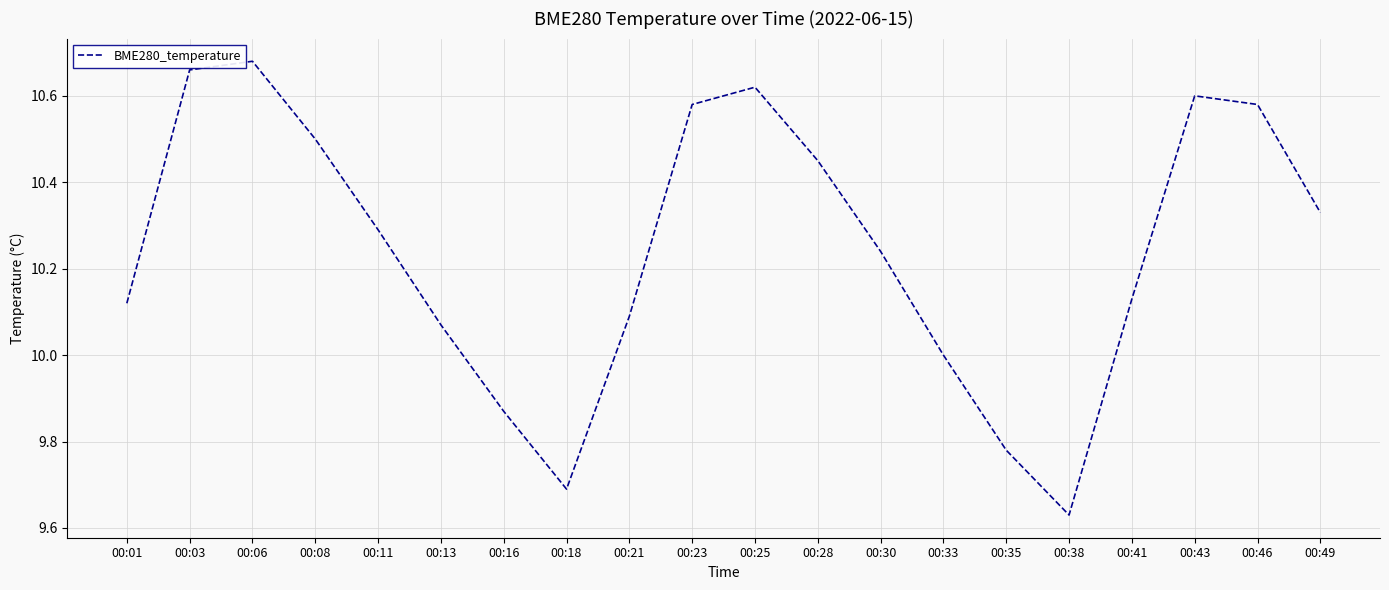

What is the difference between the maximum and second lowest values?

1.0